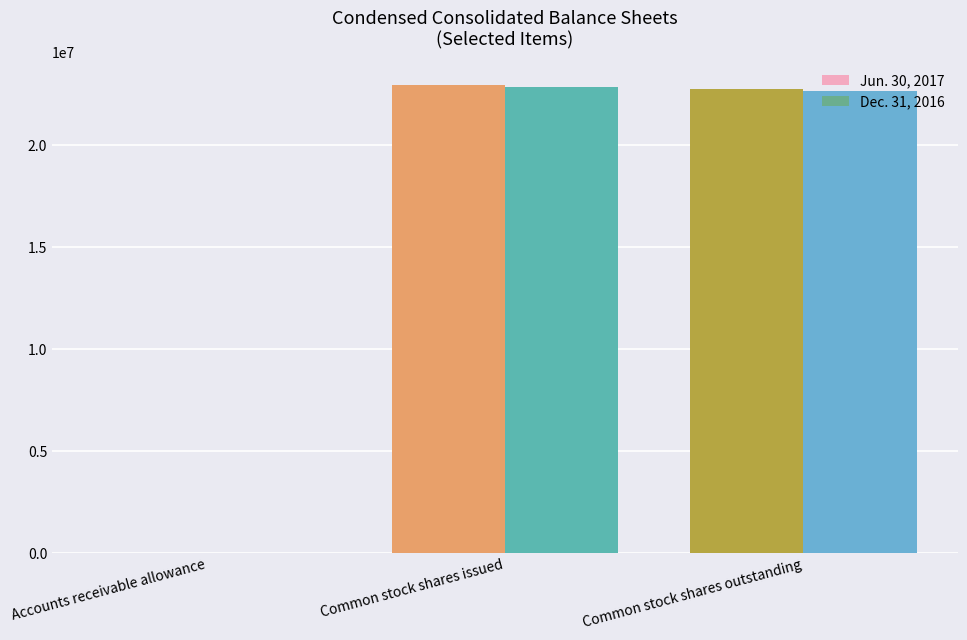

At which category does the chart reach its peak across all series?

Common stock shares issued